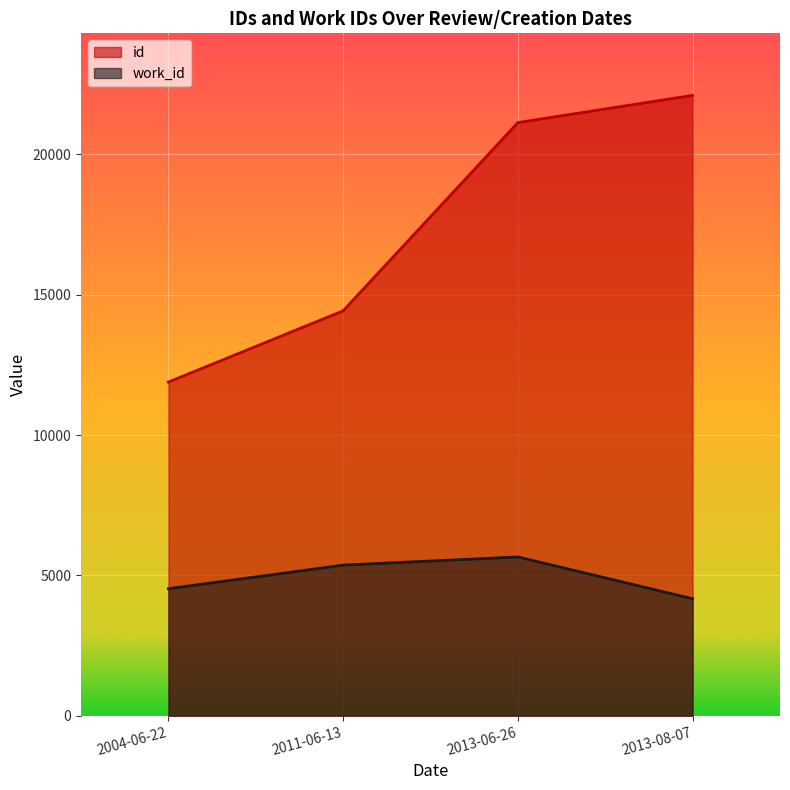

Which series has the largest total across all categories?

id